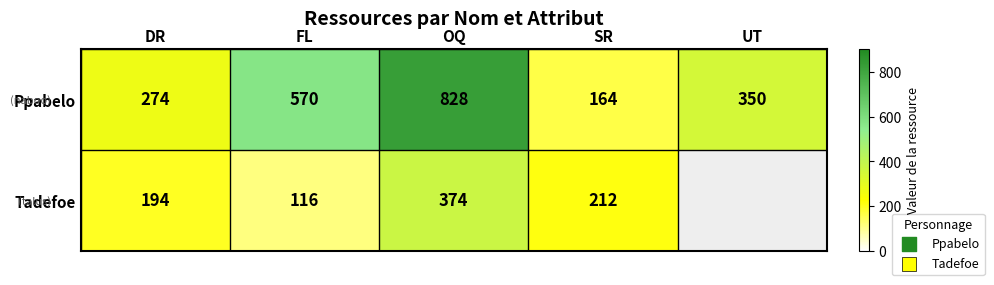

What is the total value across all series at OQ?

1202